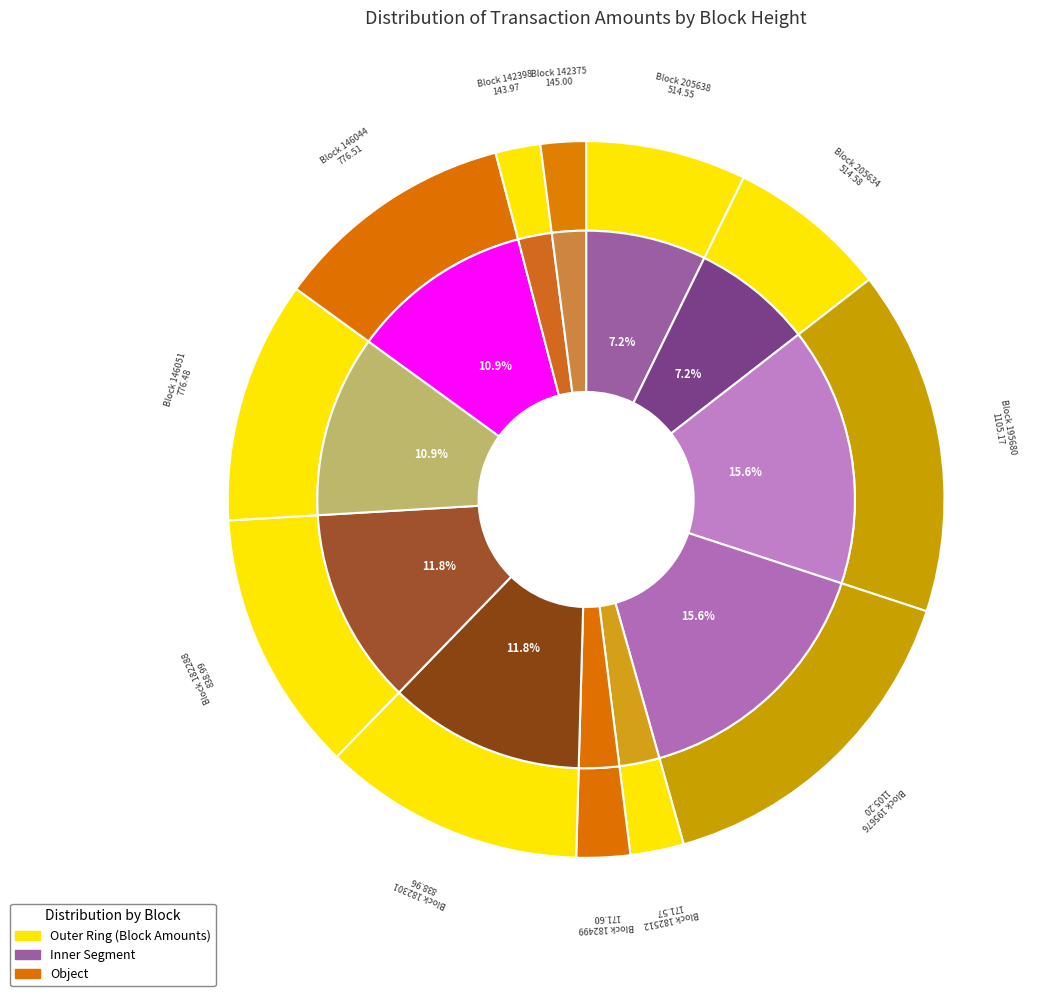

What is the largest slice in the pie chart?

195676